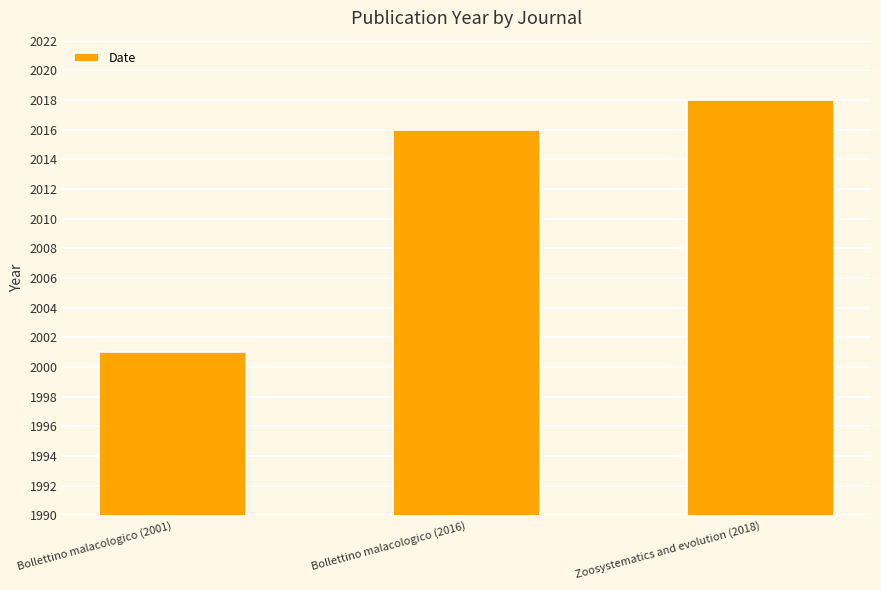

Rank the categories by value from lowest to highest.

Bollettino malacologico (2001), Bollettino malacologico (2016), Zoosystematics and evolution (2018)